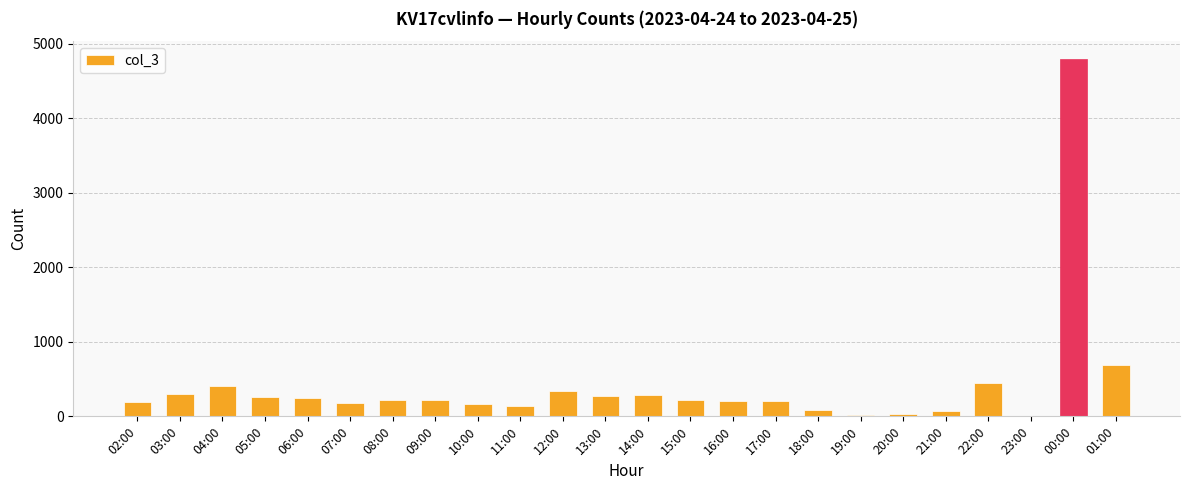

Are the bars horizontal?

No